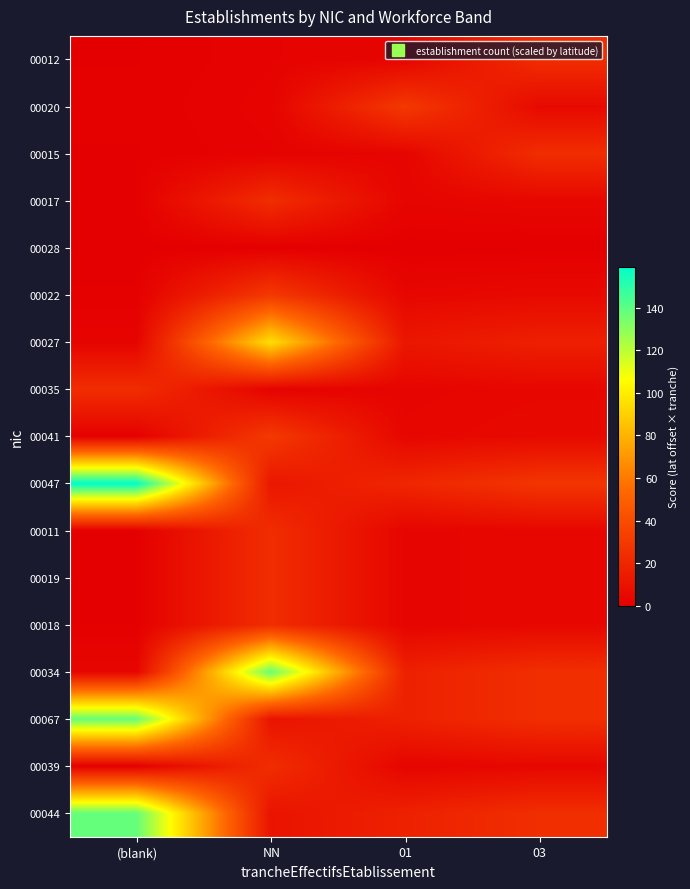

Count the number of data series in this chart.

17